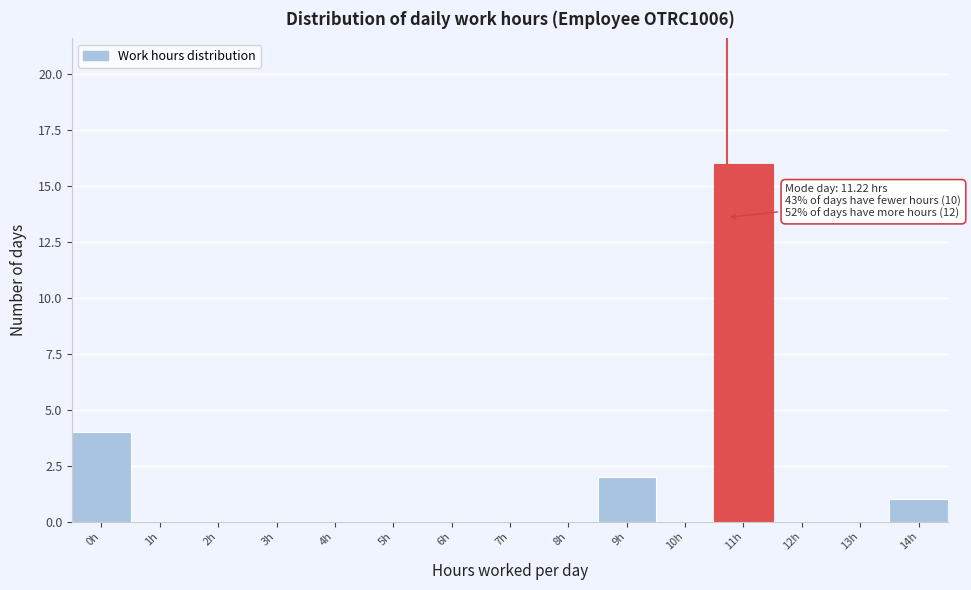

Reading left to right, extract all data points from this chart.

0h=4	1h=0	2h=0	3h=0	4h=0	5h=0	6h=0	7h=0	8h=0	9h=2	10h=0	11h=16	12h=0	13h=0	14h=1